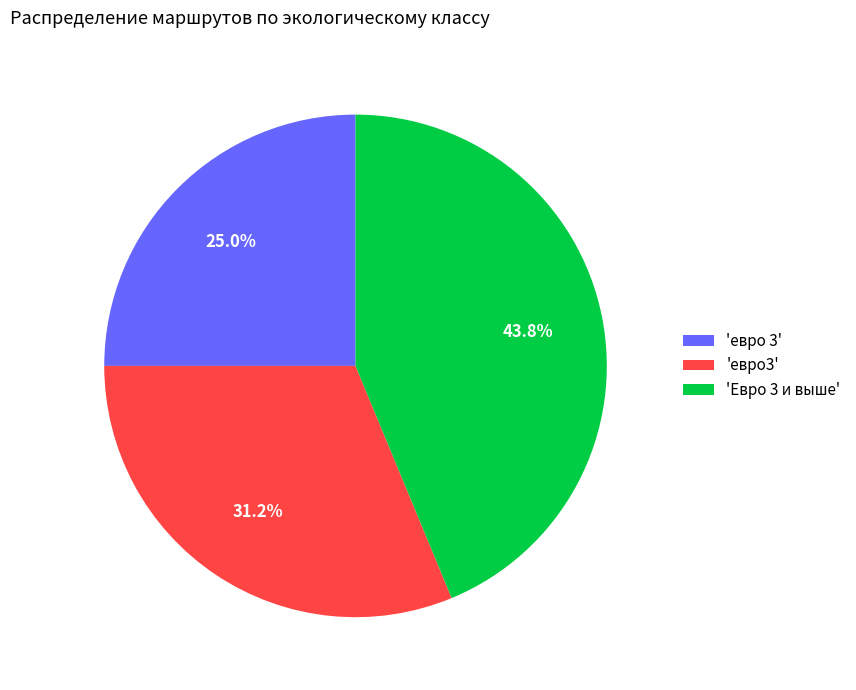

Is there a majority slice in this chart?

No